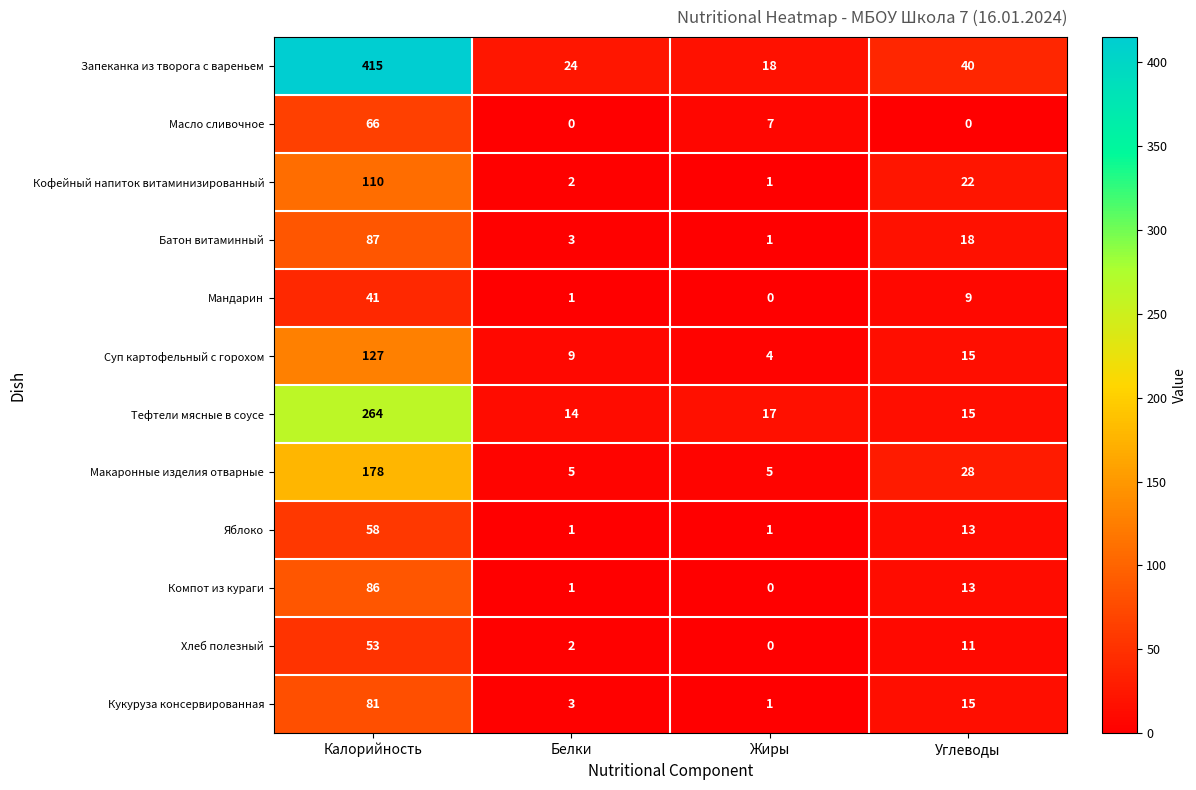

At Калорийность, list the series in order from smallest to largest.

Мандарин, Хлеб полезный, Яблоко, Масло сливочное, Кукуруза консервированная, Компот из кураги, Батон витаминный, Кофейный напиток витаминизированный, Суп картофельный с горохом, Макаронные изделия отварные, Тефтели мясные в соусе, Запеканка из творога с вареньем